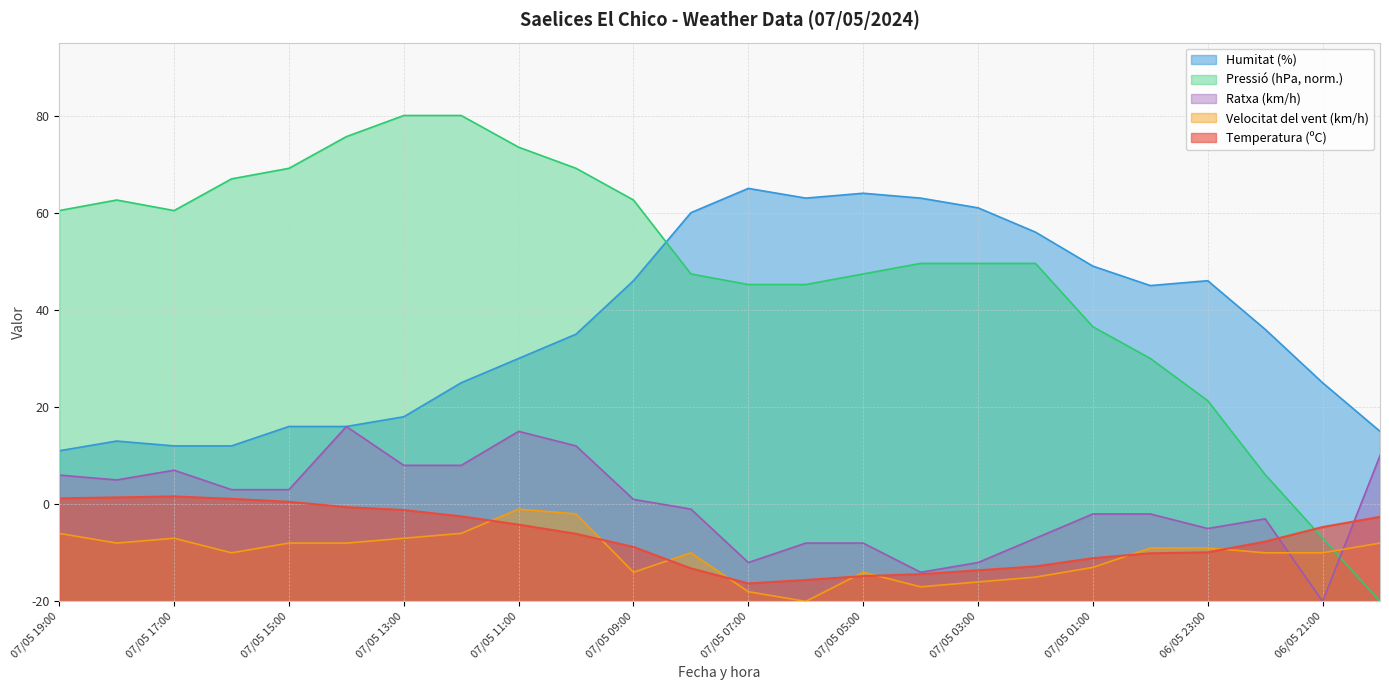

True or false: Ratxa (km/h) has a value of 27.9 at 07/05 00:00.

False